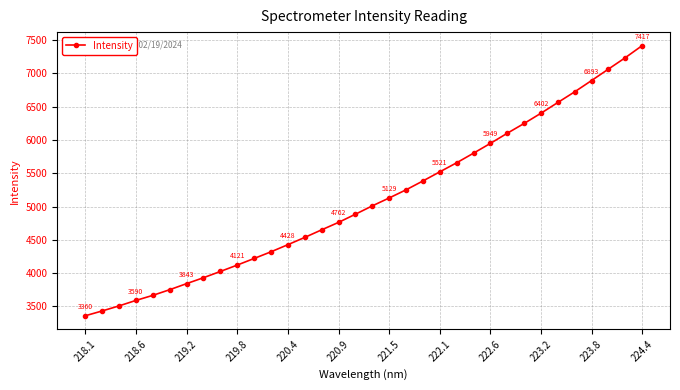

What is the value of the 32nd point from the left?

7064.5